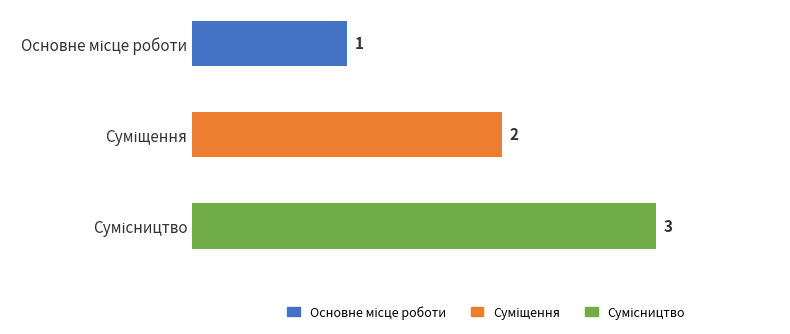

How many categories are shown in the chart?

3